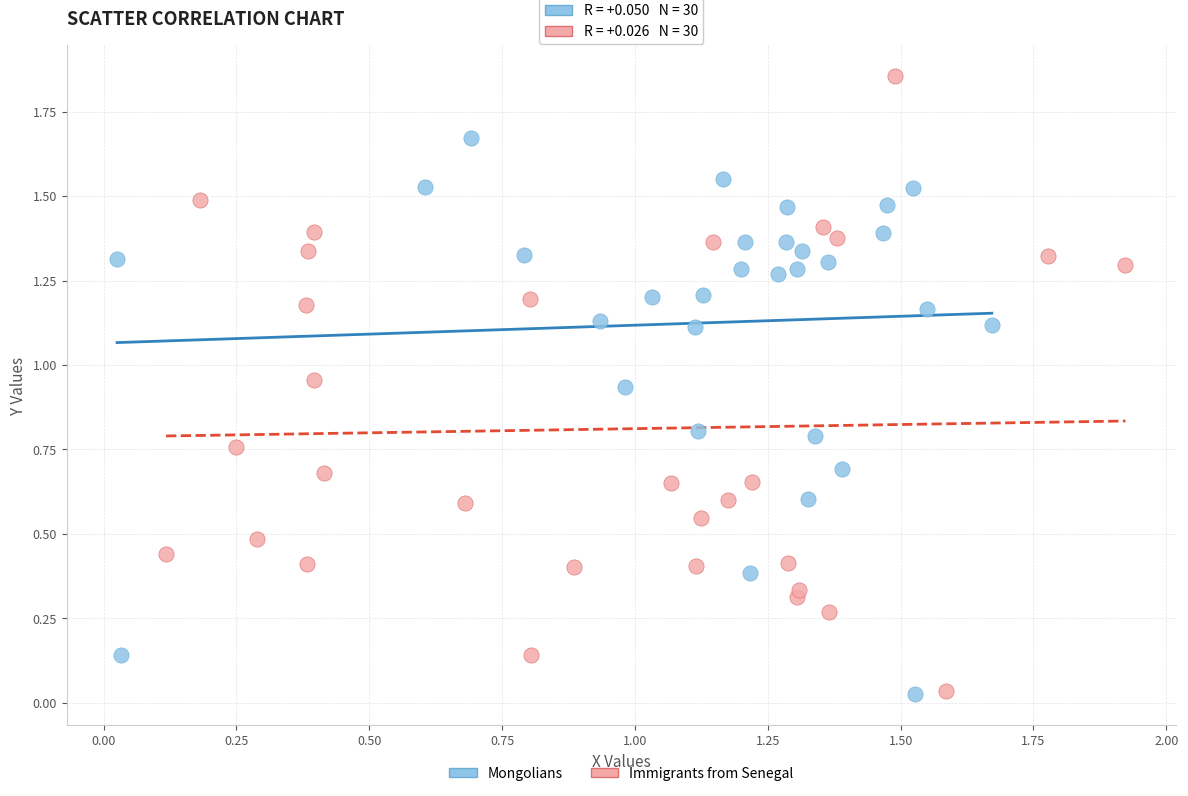

Which series has the widest spread of Y values?

Immigrants from Senegal